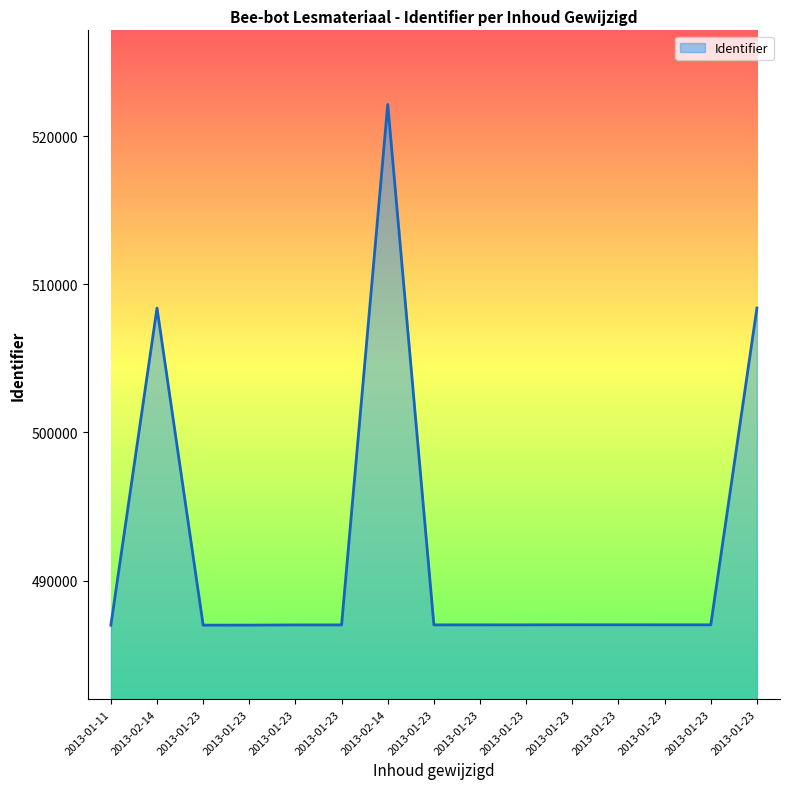

Reading left to right, list all the values displayed in this chart.

2013-01-11=486987	2013-02-14=508389	2013-01-23=486989	2013-01-23=486991	2013-01-23=487005	2013-01-23=487006	2013-02-14=522134	2013-01-23=487007	2013-01-23=487008	2013-01-23=487009	2013-01-23=487013	2013-01-23=487012	2013-01-23=487011	2013-01-23=487010	2013-01-23=508391